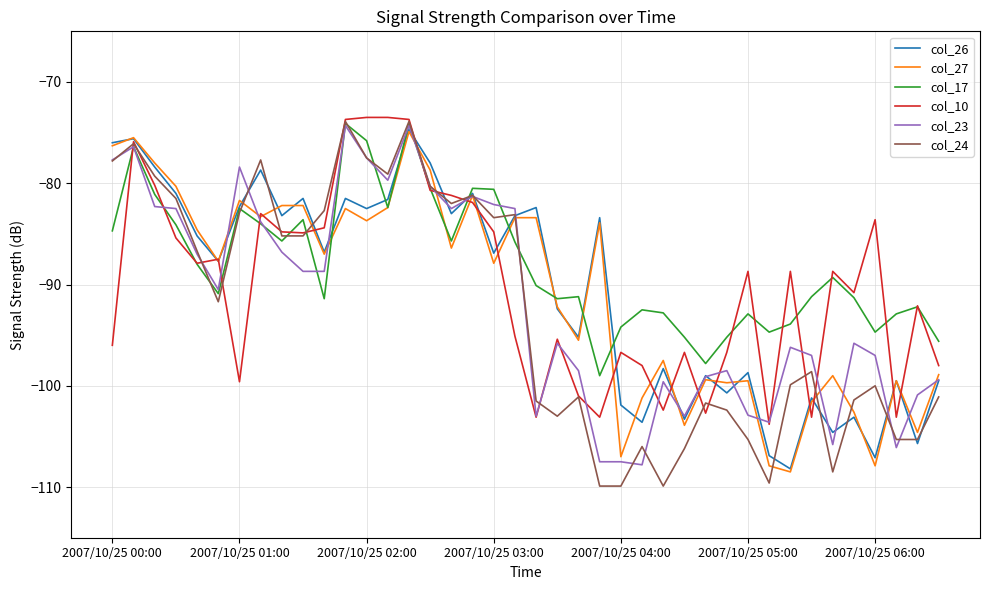

What is the maximum value shown in the chart?

-73.5